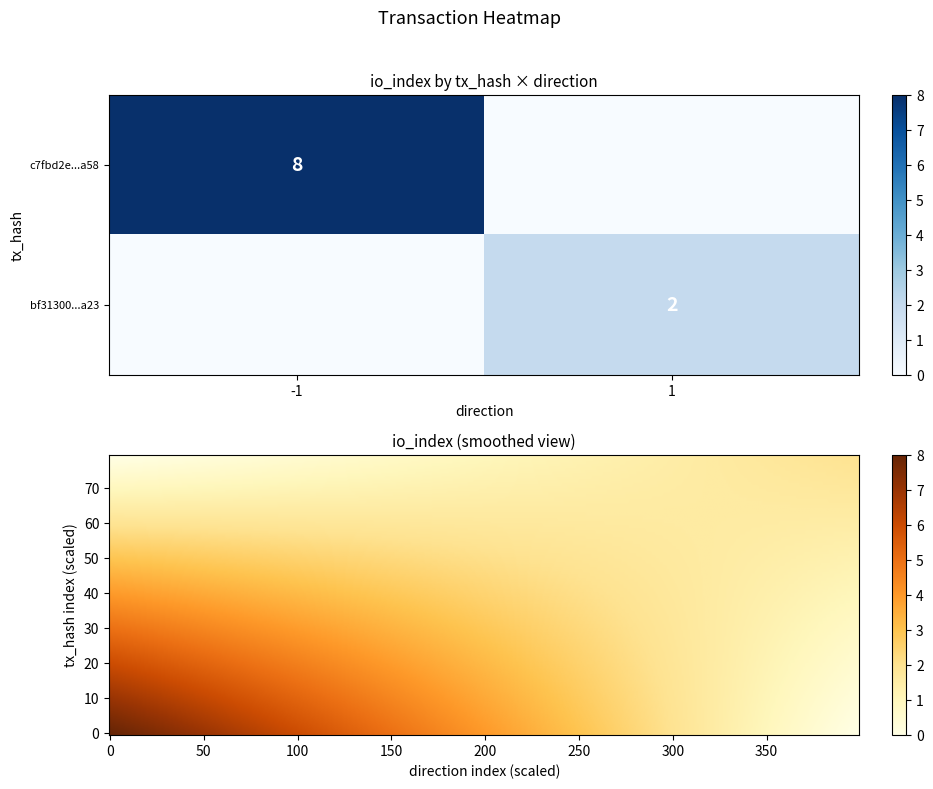

Reading right to left, list all the values displayed in this chart.

c7fbd2e209368d465dda9dee0ec9057b9c10a58: 8	-1
bf31300f67cf2058460def1547f14e0a1e02c23: 2	1